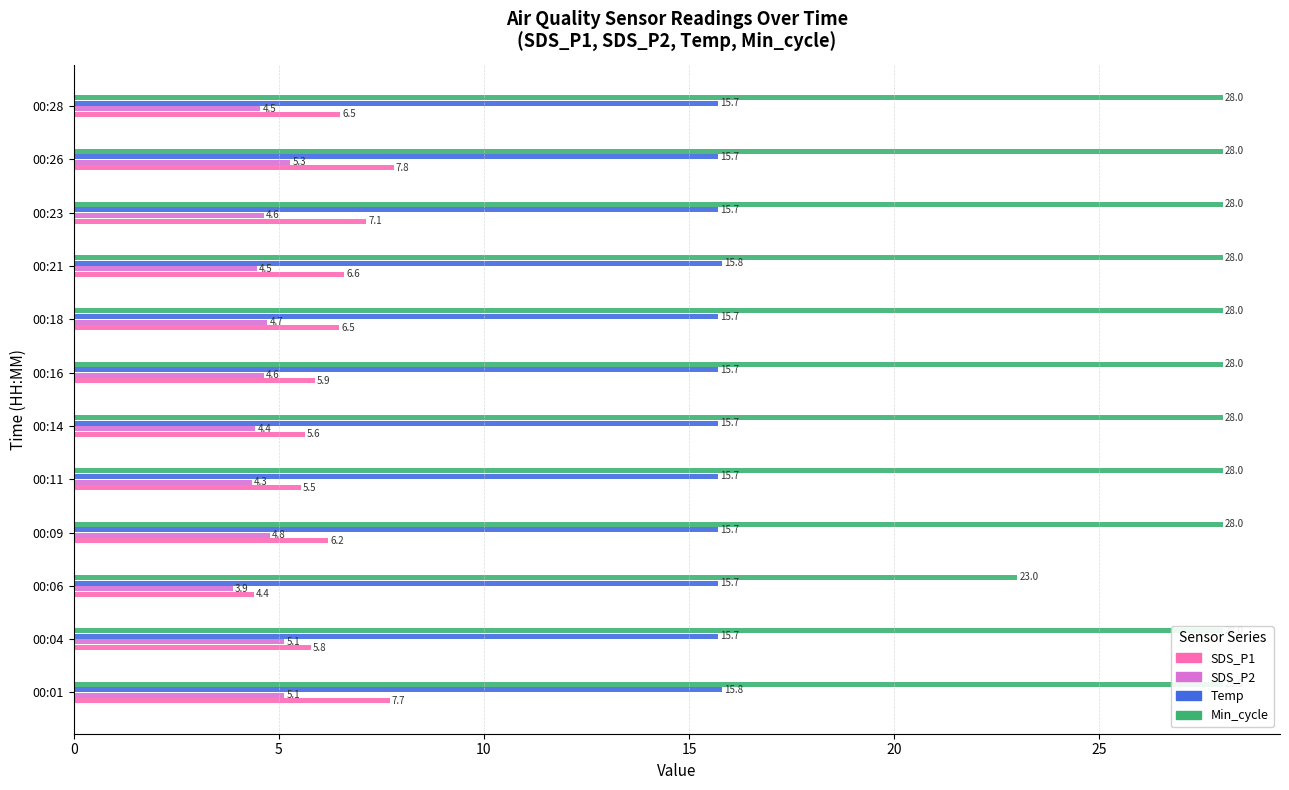

The SDS_P1 series shows 7.7 at 00:01. True or false?

True